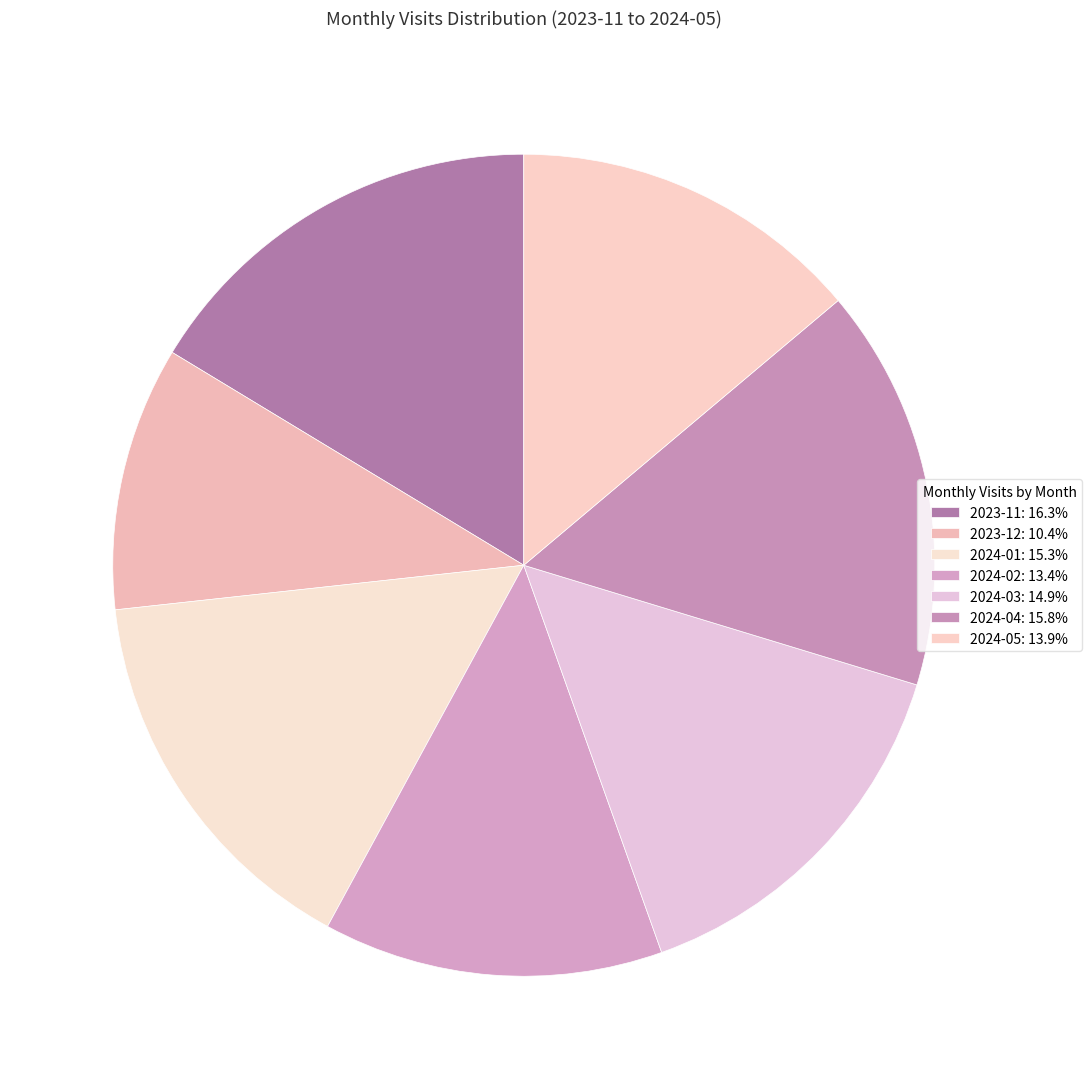

What percentage is NOT represented by 2023-11?

83.7%